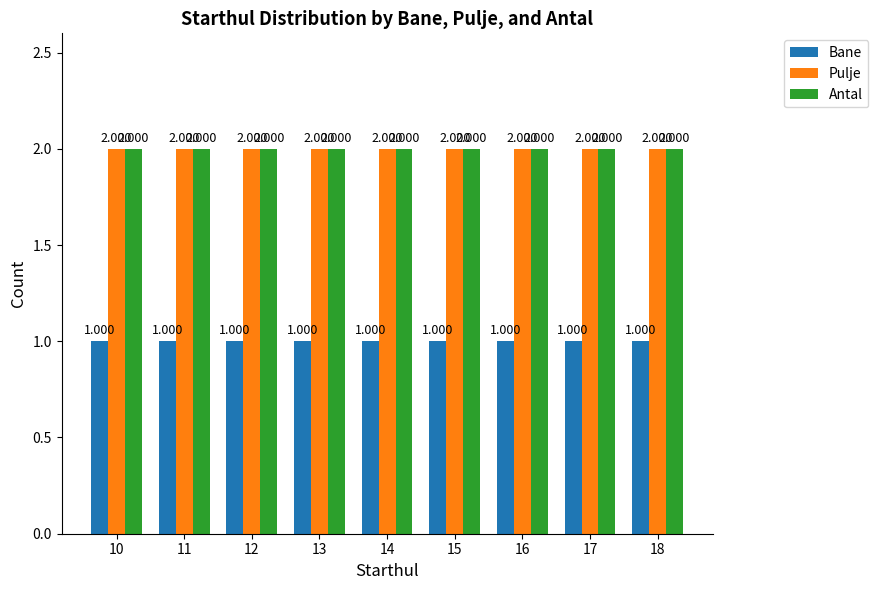

What is the sum of all Pulje values?

18